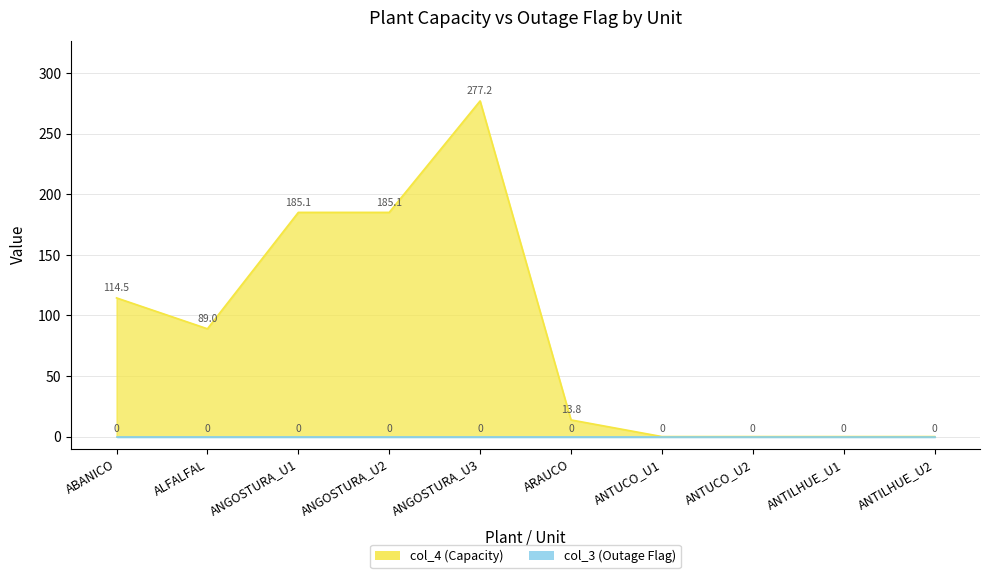

List the labels in order of value, smallest first.

ANTUCO_U1, ANTUCO_U2, ANTILHUE_U1, ANTILHUE_U2, ARAUCO, ALFALFAL, ABANICO, ANGOSTURA_U1, ANGOSTURA_U2, ANGOSTURA_U3